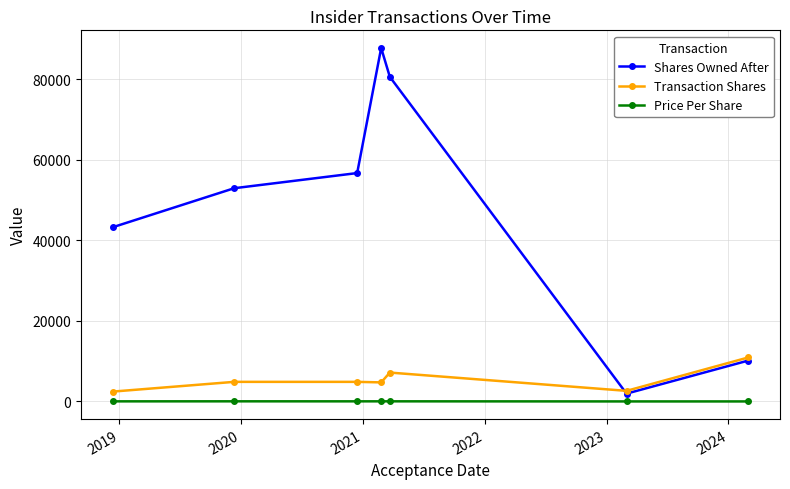

What is the value of the Transaction Shares point at the 4th from the left?

4726.0